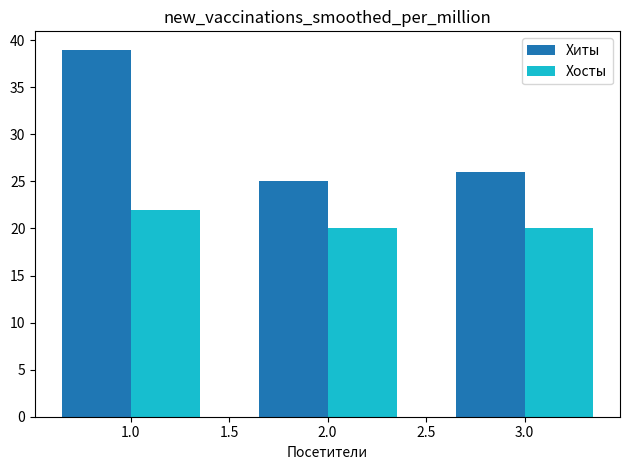

How many bars are there in total?

6